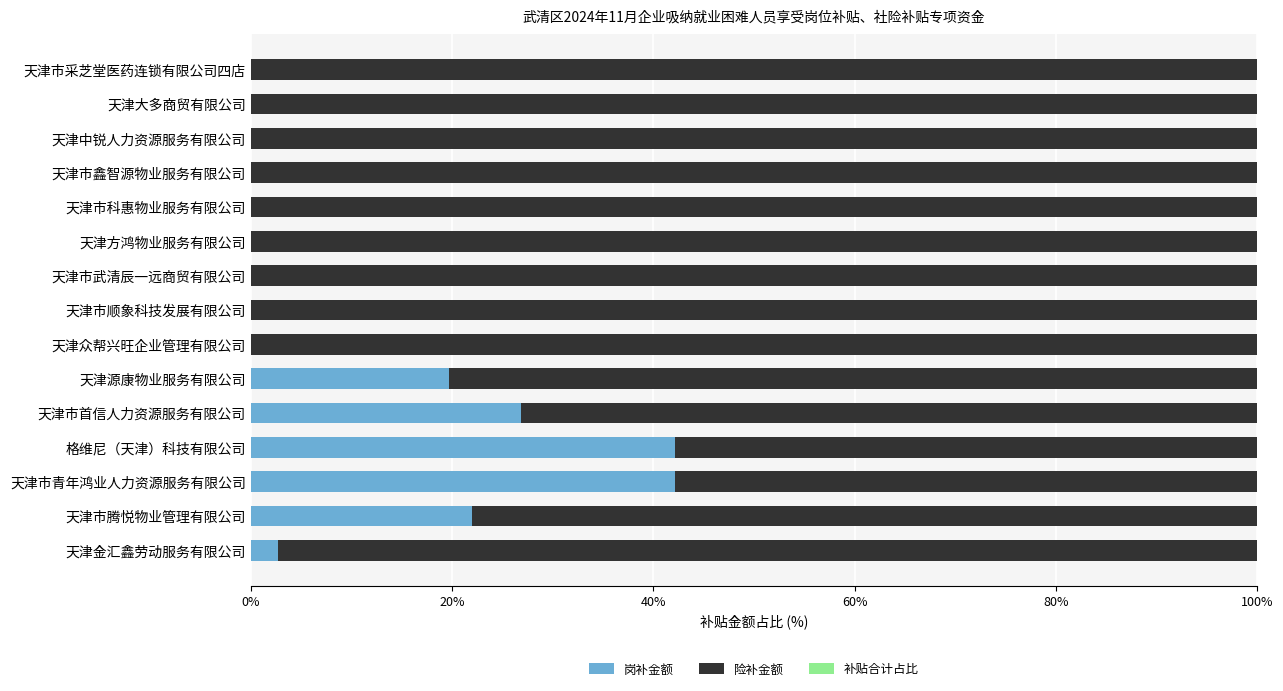

What is the maximum value for 岗补金额?

42.2